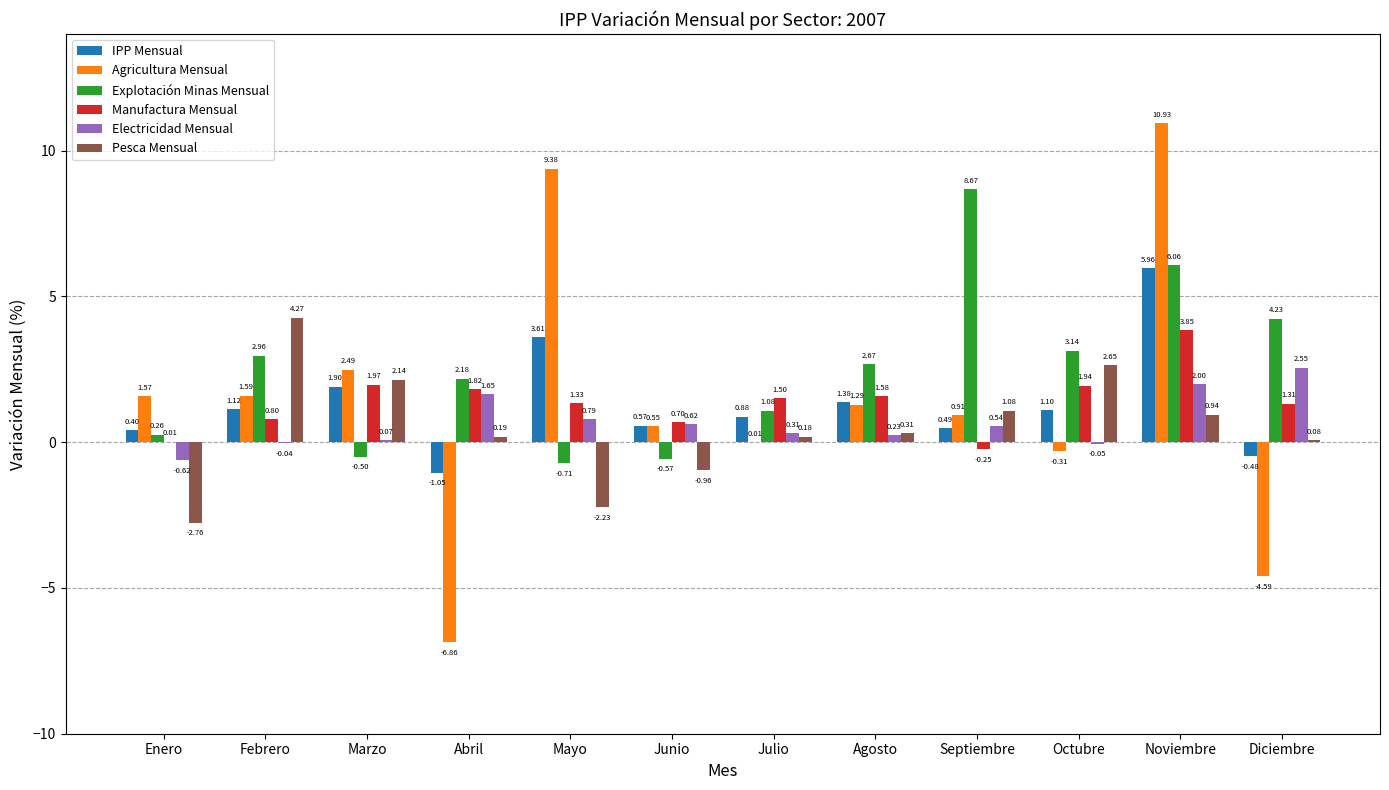

Which label corresponds to the largest value in the chart?

Noviembre